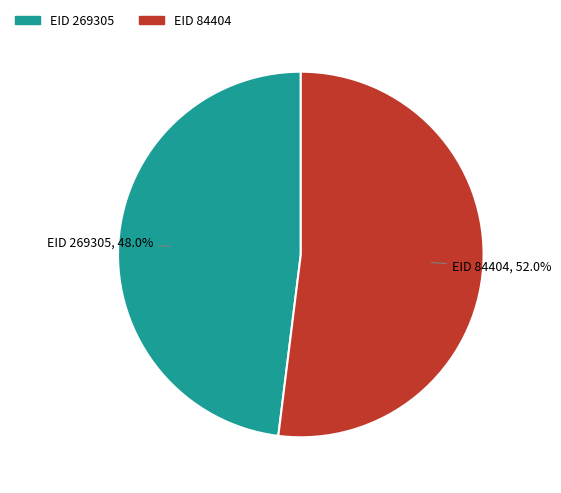

Is there any slice that represents more than half of the pie?

Yes